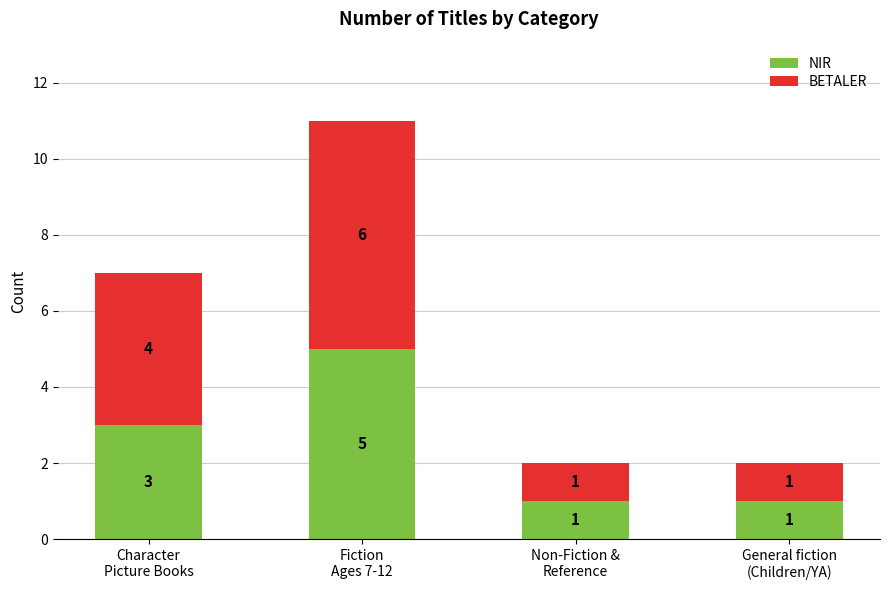

What is the difference between the maximum and minimum values in the NIR series?

4